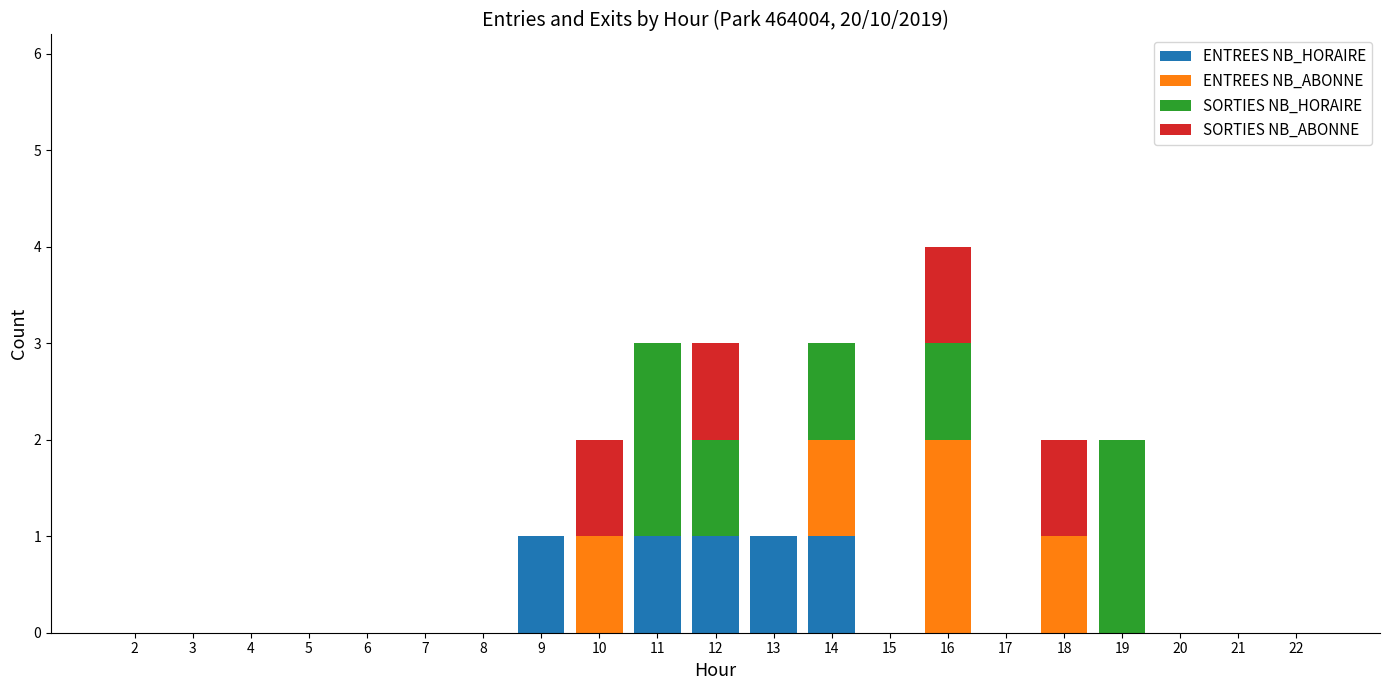

True or false: ENTREES NB_HORAIRE has a value of 1 at 4.

False